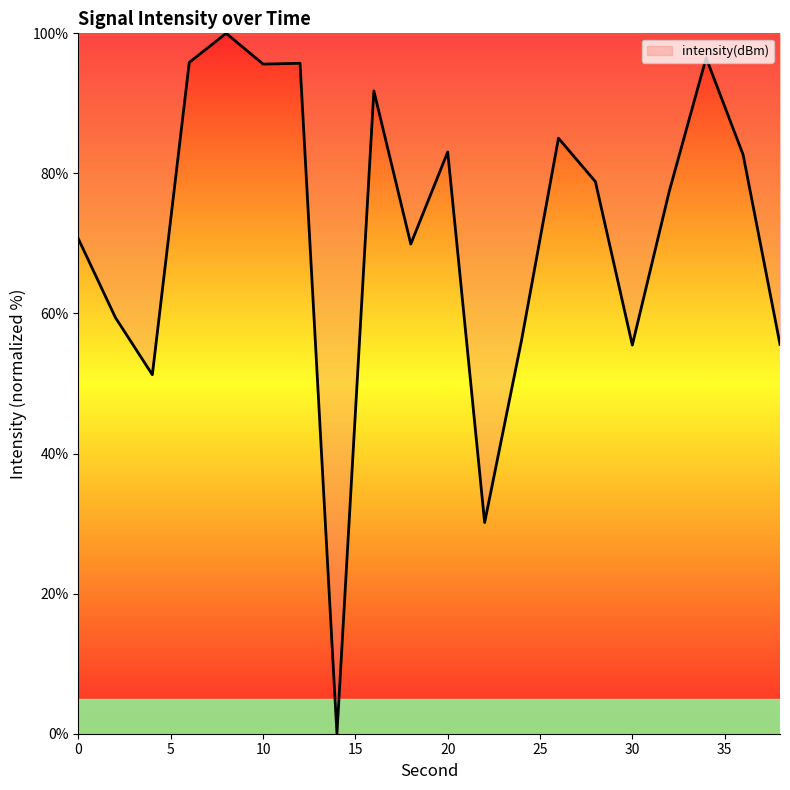

How many series are shown in this chart?

1